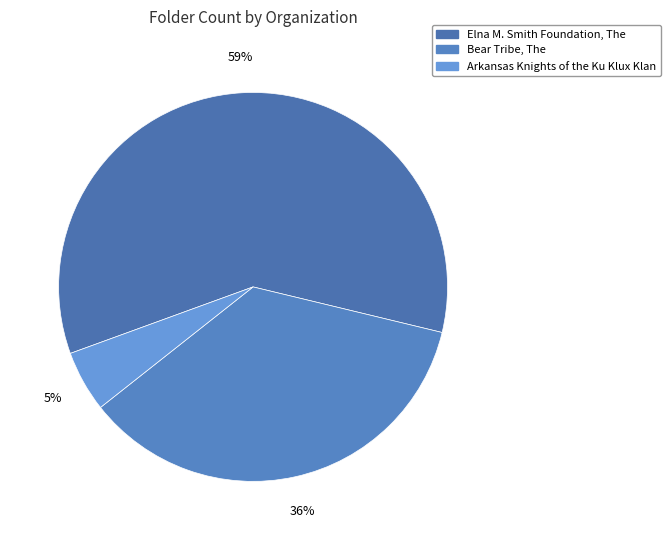

Which category has the smallest portion of the pie?

Arkansas Knights of the Ku Klux Klan